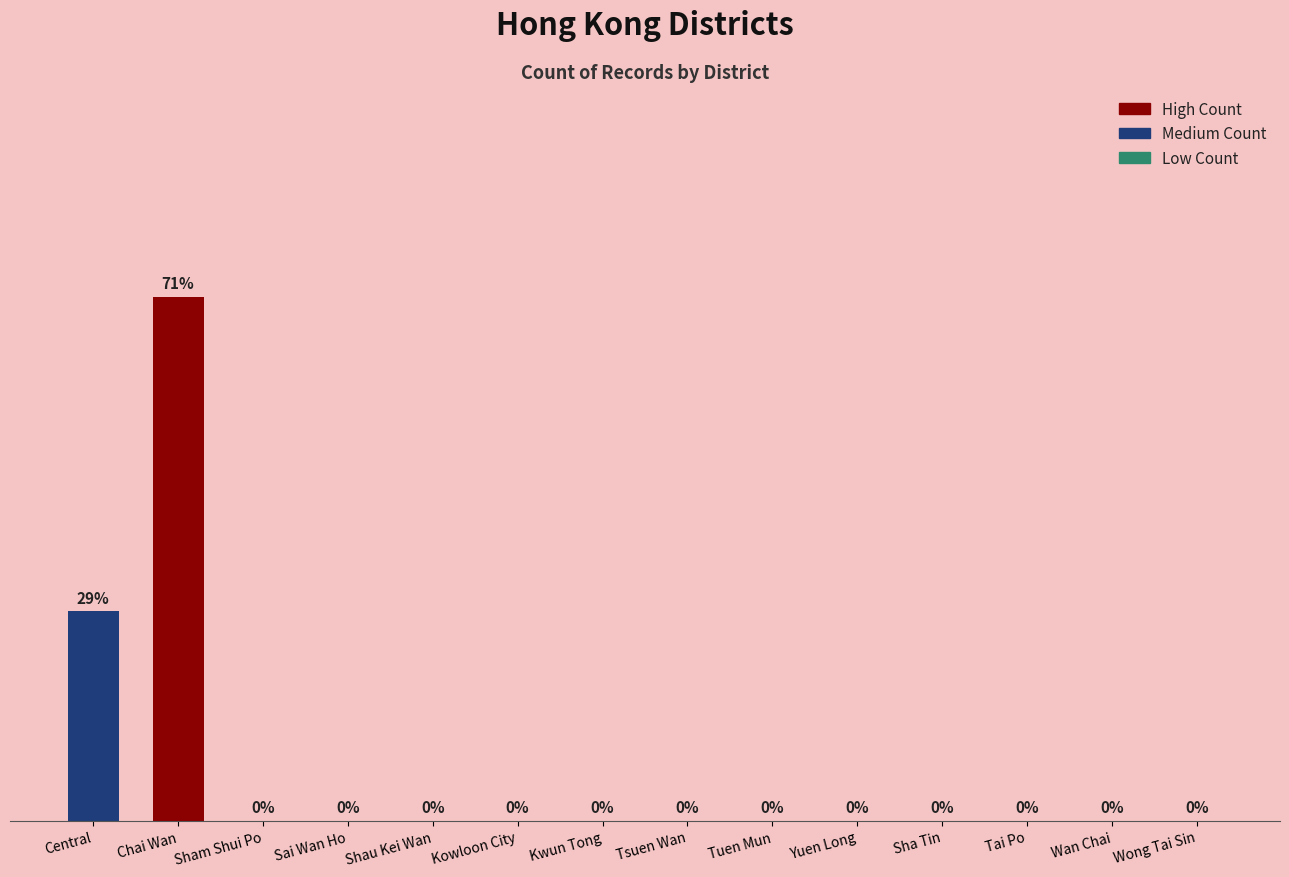

At which label is the value closest to 2?

Central